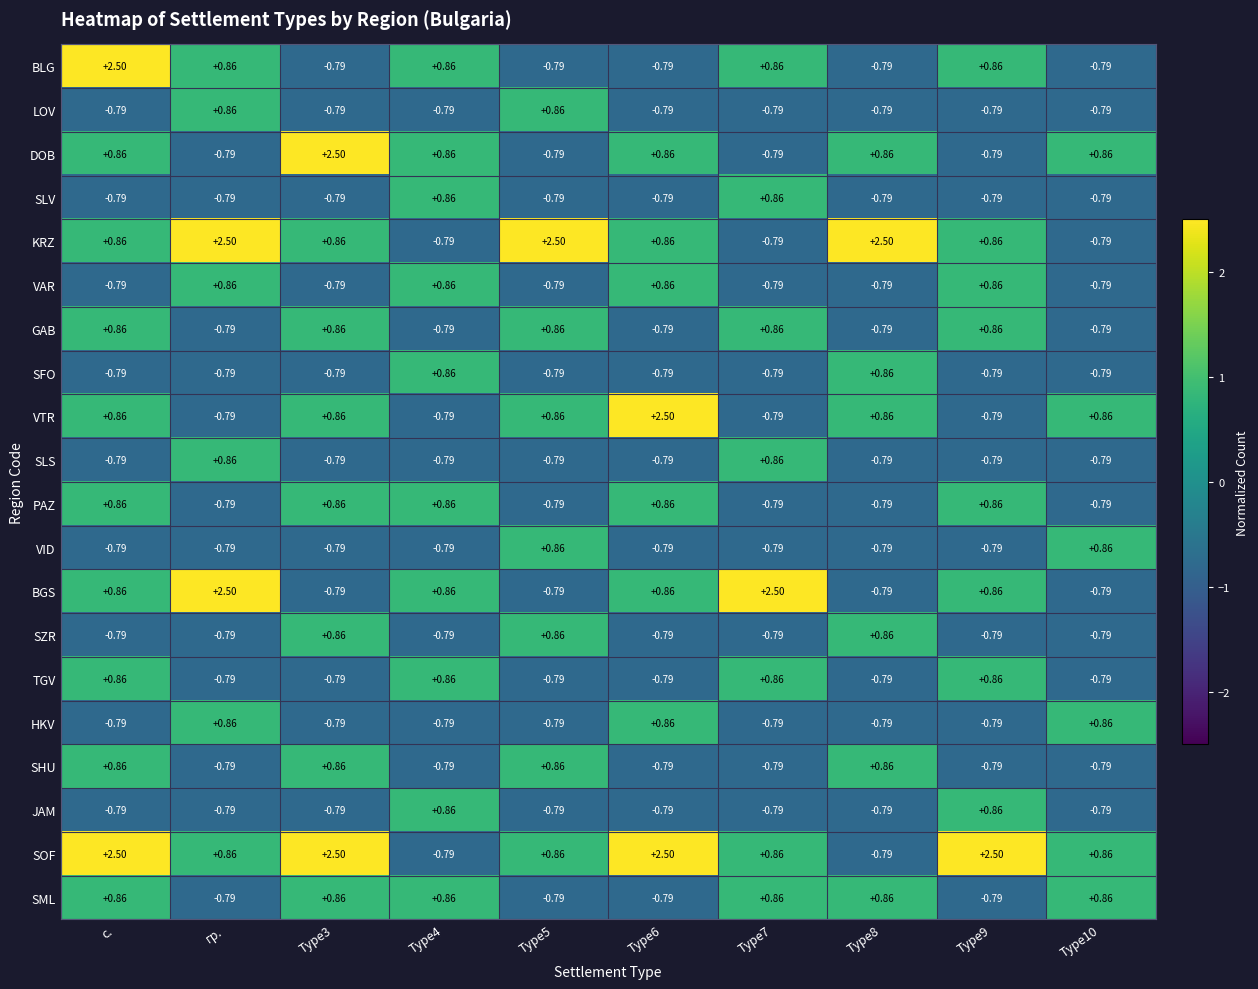

At which label does SOF first exceed 0?

с.